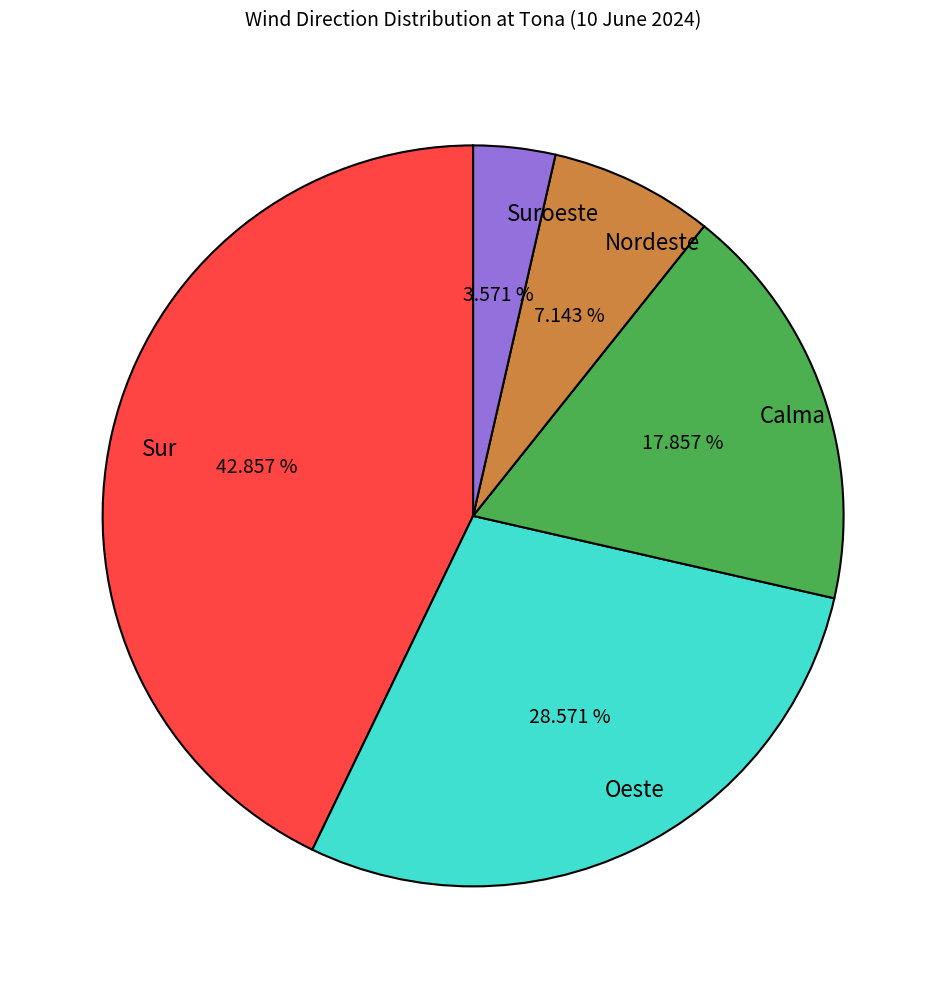

Between Sur and Nordeste, which is larger?

Sur